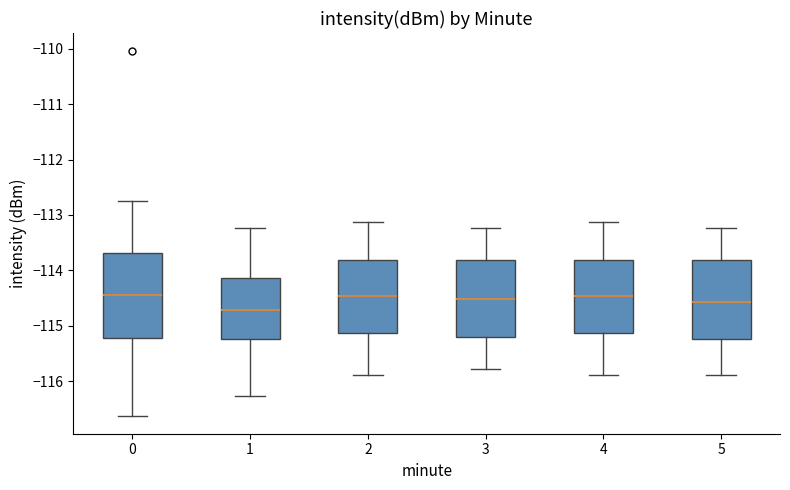

Reading left to right, read every box against the y-axis: the position of its median line, the range the box covers, and the ends of its whiskers. The values are not printed on the chart, so give them approximately, as read against the axis.

0: median -114.4, box -115.2 to -113.7, whiskers -116.6 to -112.8
1: median -114.7, box -115.2 to -114.1, whiskers -116.3 to -113.2
2: median -114.5, box -115.1 to -113.8, whiskers -115.9 to -113.1
3: median -114.5, box -115.2 to -113.8, whiskers -115.8 to -113.2
4: median -114.5, box -115.1 to -113.8, whiskers -115.9 to -113.1
5: median -114.6, box -115.2 to -113.8, whiskers -115.9 to -113.2